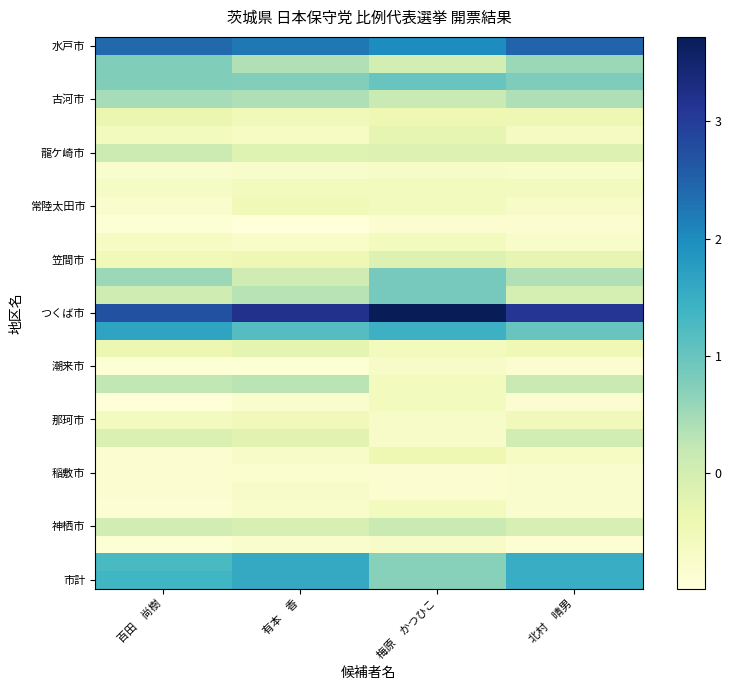

Which has a higher value, 北村　晴男 or 有本　香?

北村　晴男